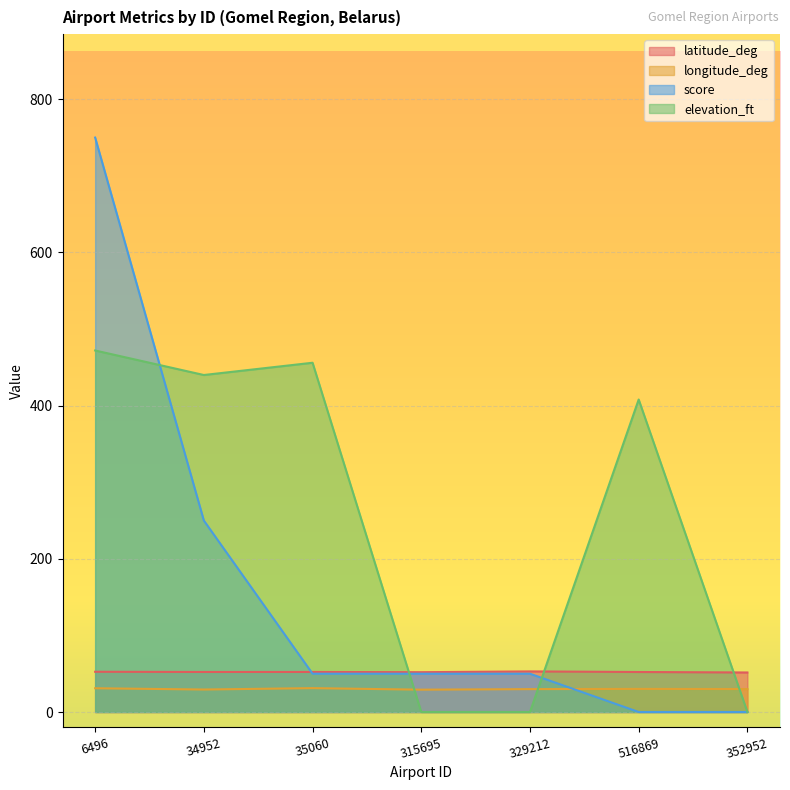

How many values in score are above zero?

5